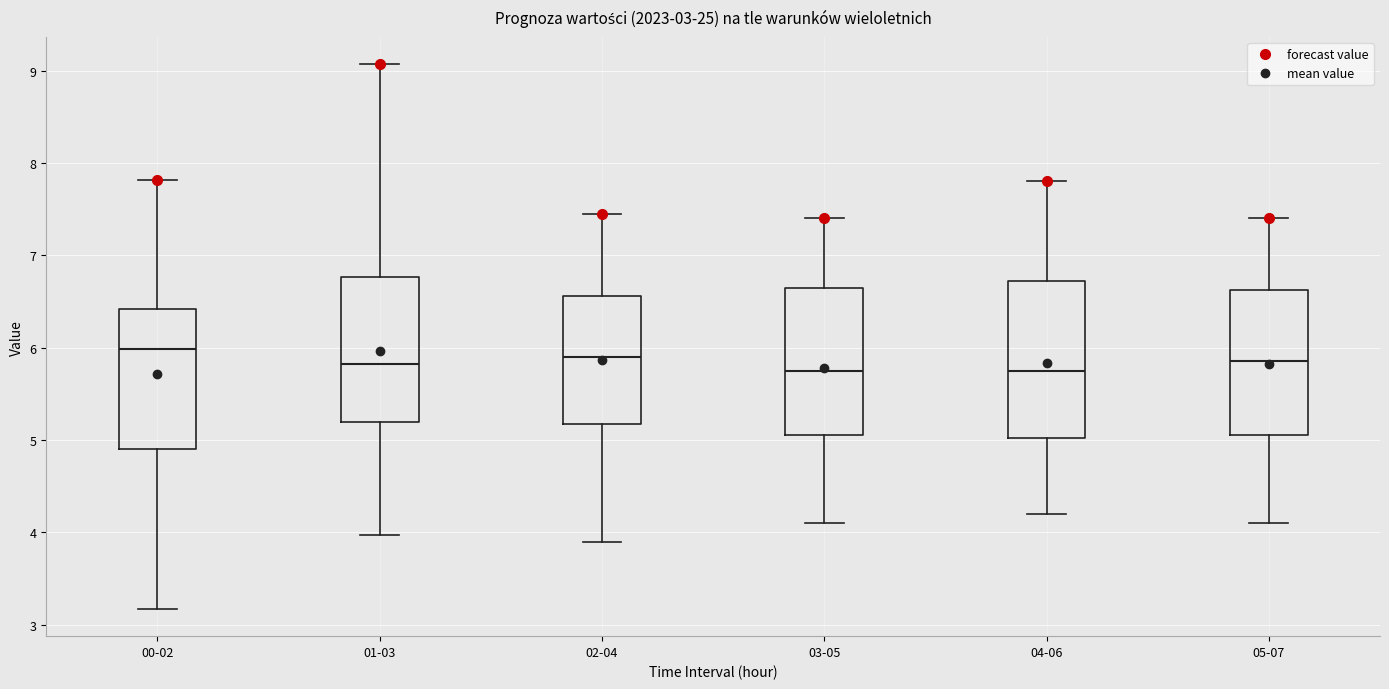

Which box is the tallest, from its lower edge to its upper edge?

04-06